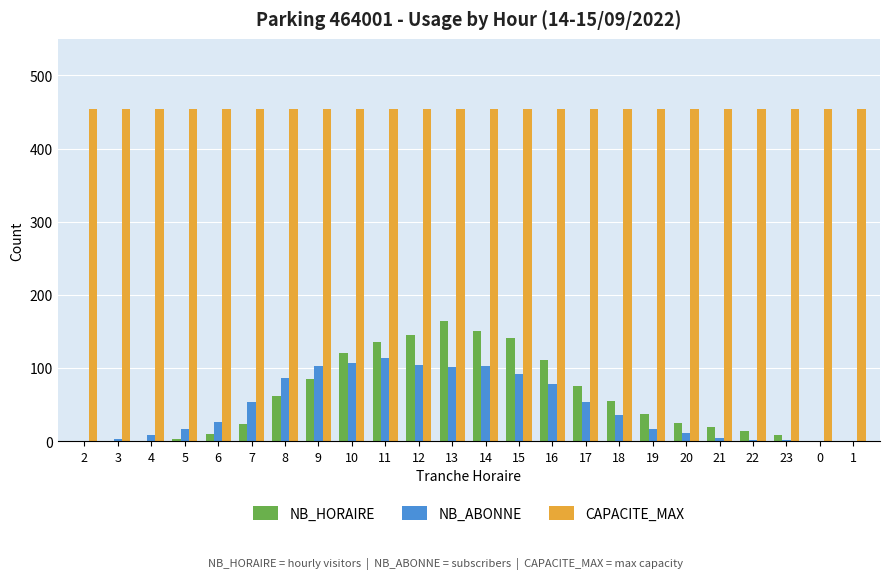

Which series changed the most between 15 and 17?

NB_HORAIRE